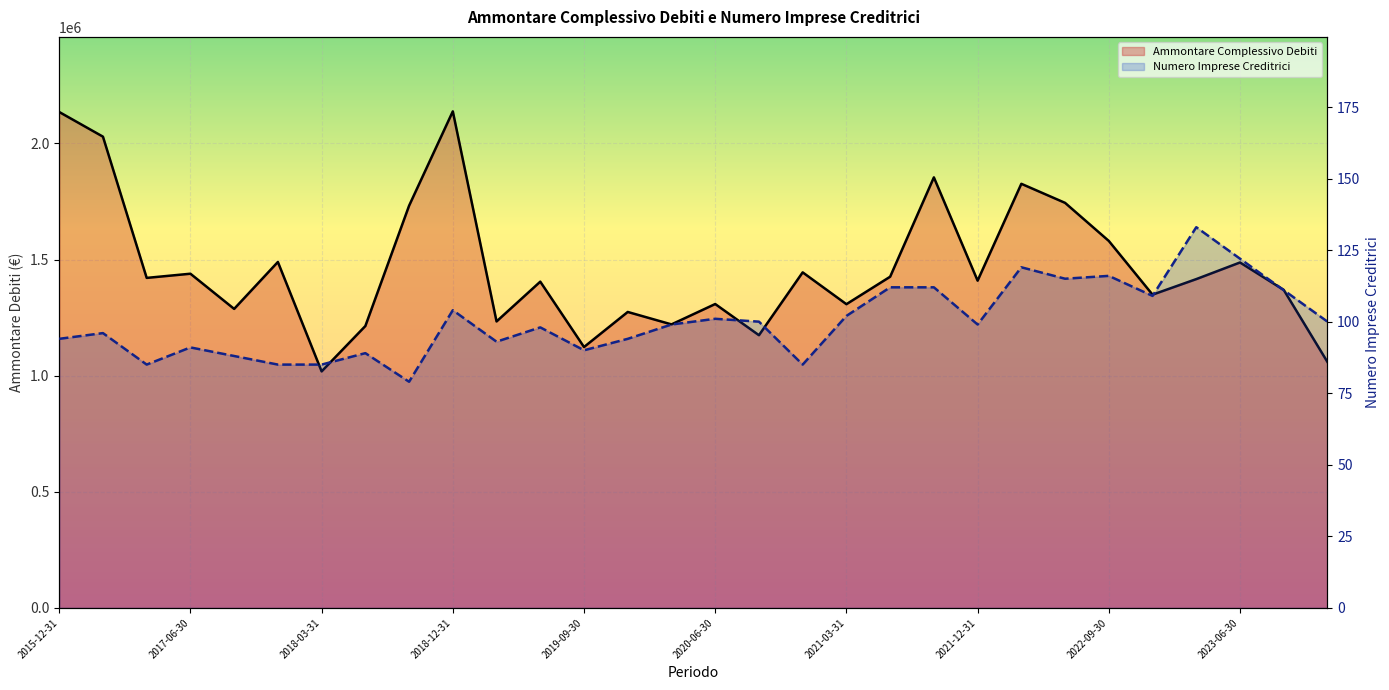

Which has a higher value, 2021-12-31 or 27?

27